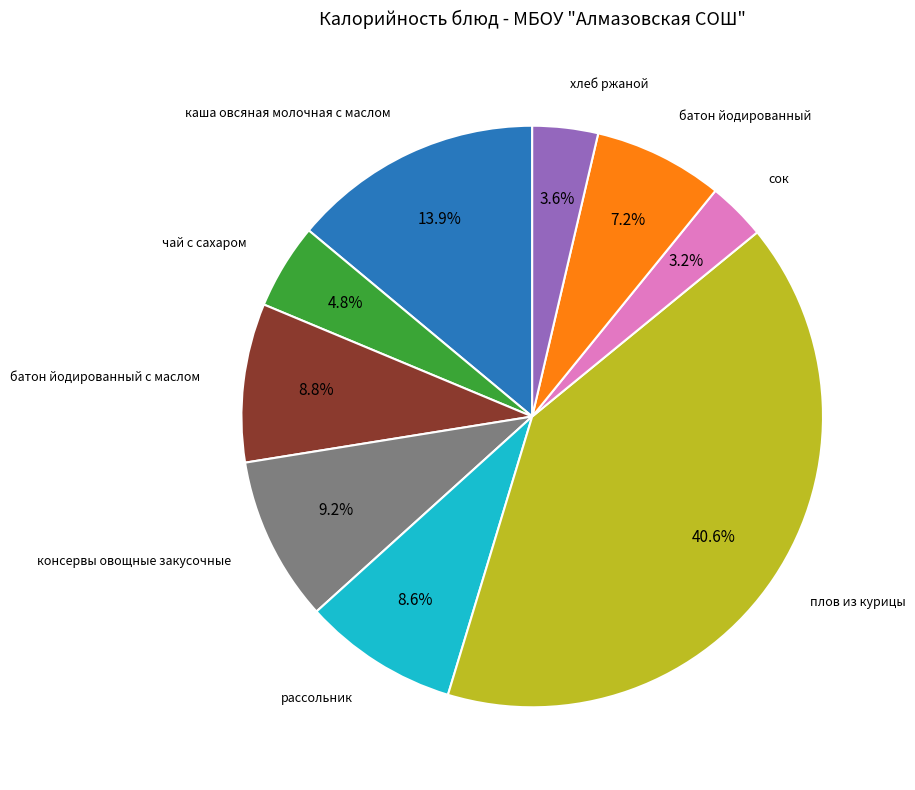

Is there any slice that represents more than half of the pie?

No